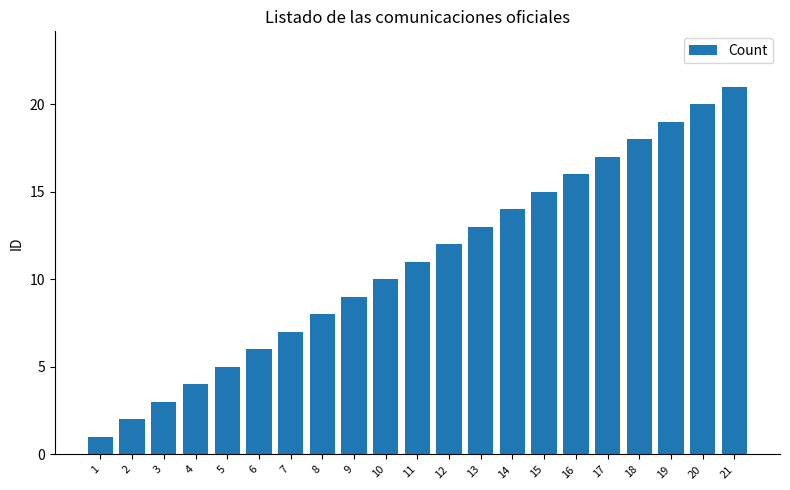

How many values are below 11?

10